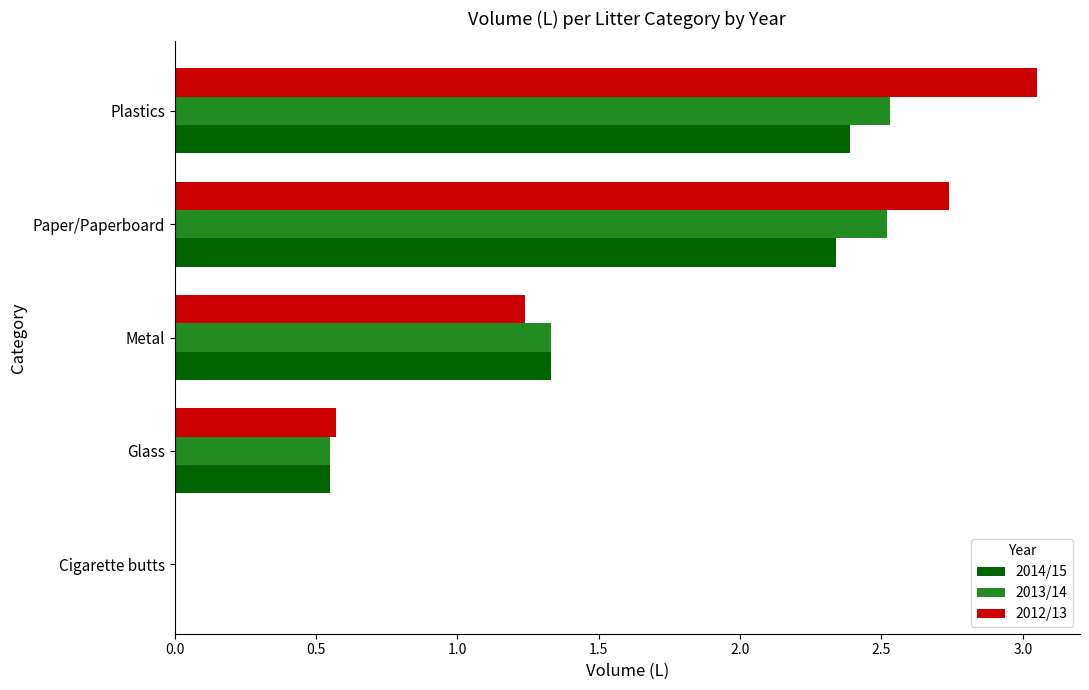

Which category has the highest value across all series?

Plastics